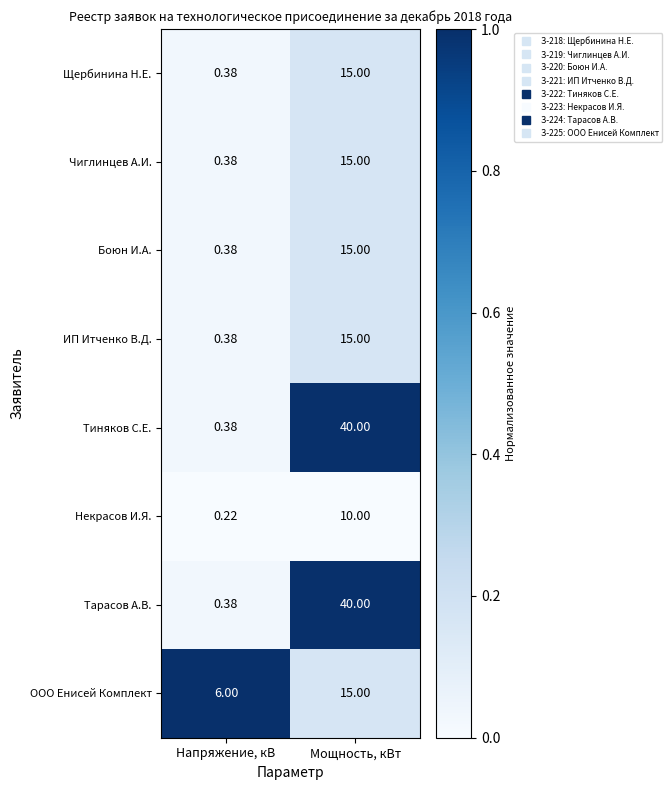

List the labels in order of Некрасов И.Я. value, largest first.

Мощность, кВт, Напряжение, кВ